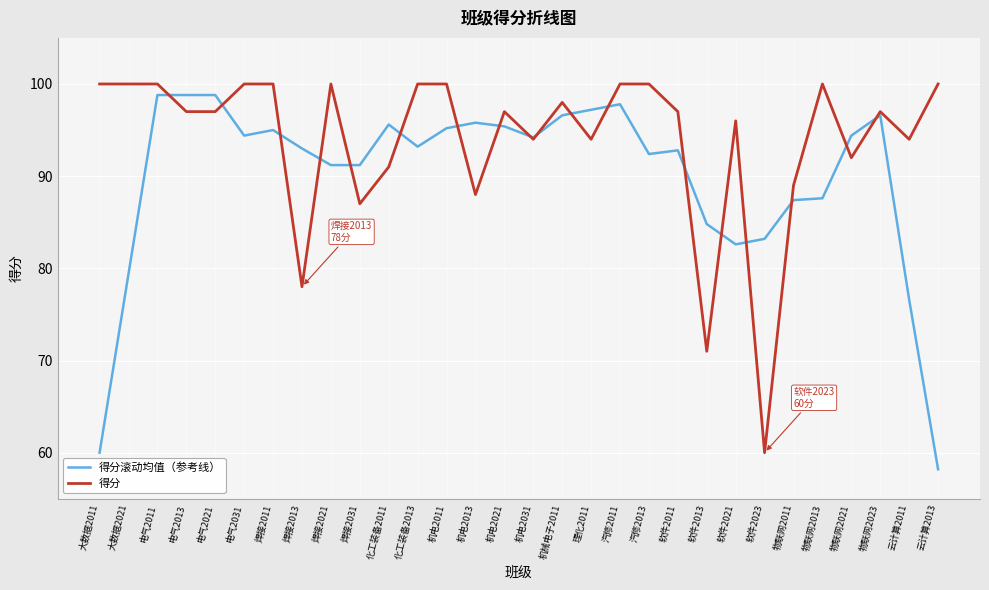

What is the approximate value of 得分滚动均值（参考线） at 云计算2013?

58.2